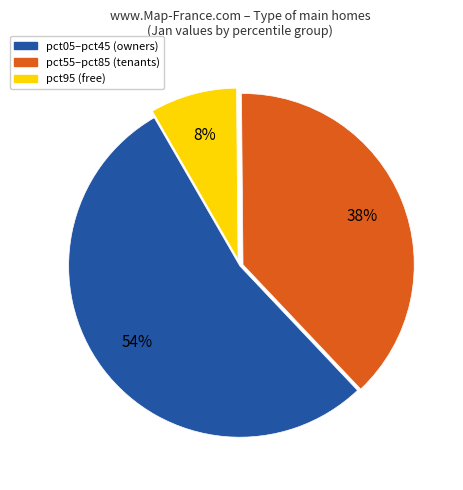

Does any single category account for the majority?

Yes